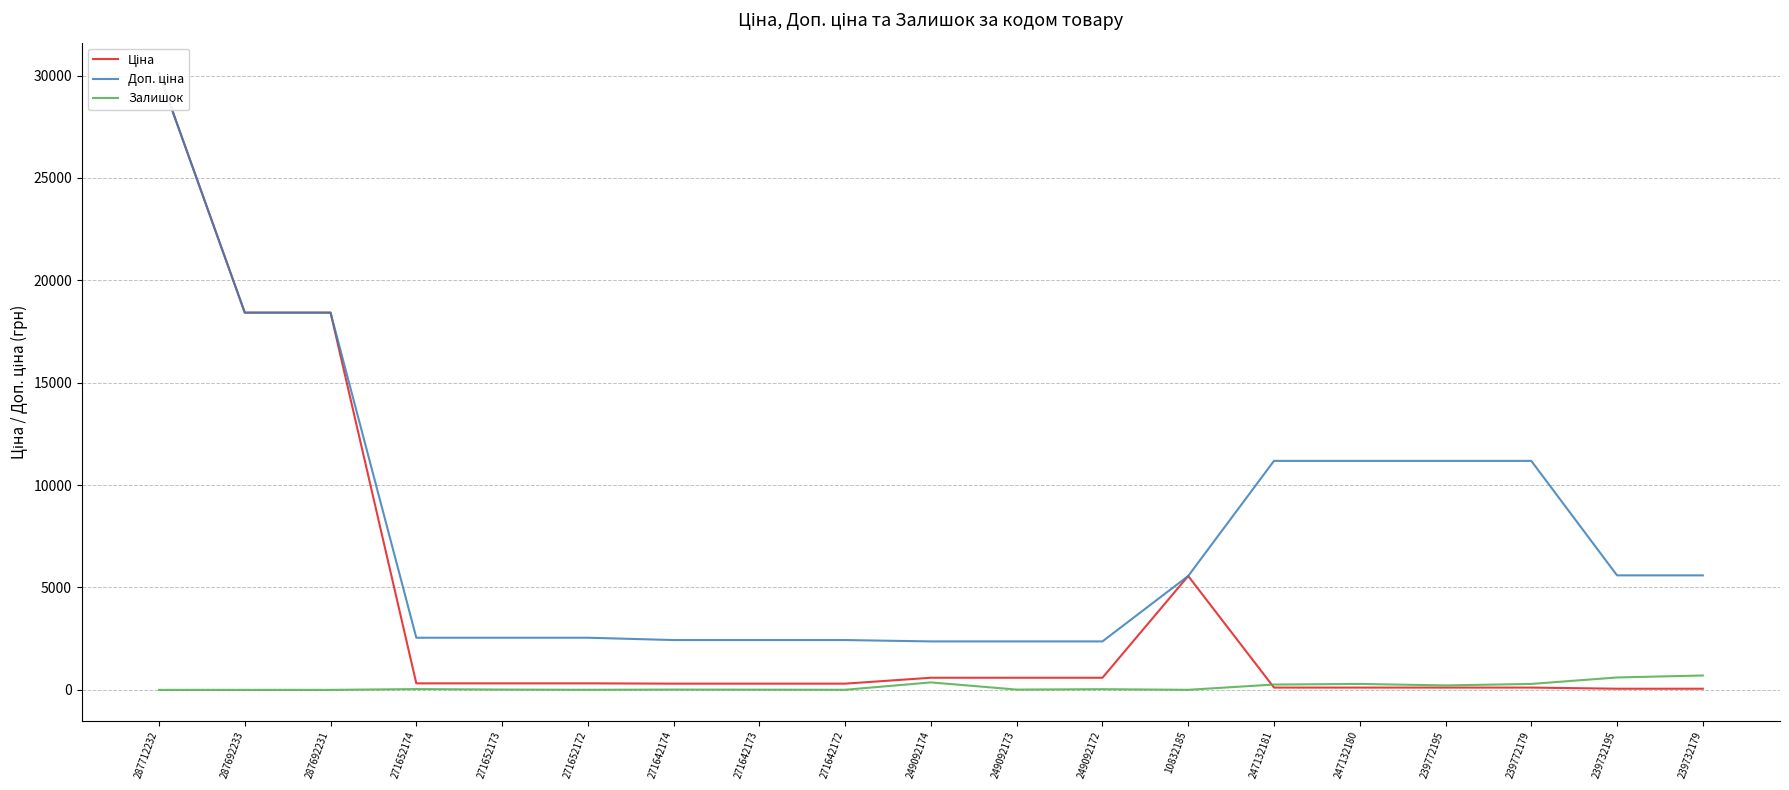

What is the total value across all series at 247132181?

11553.8